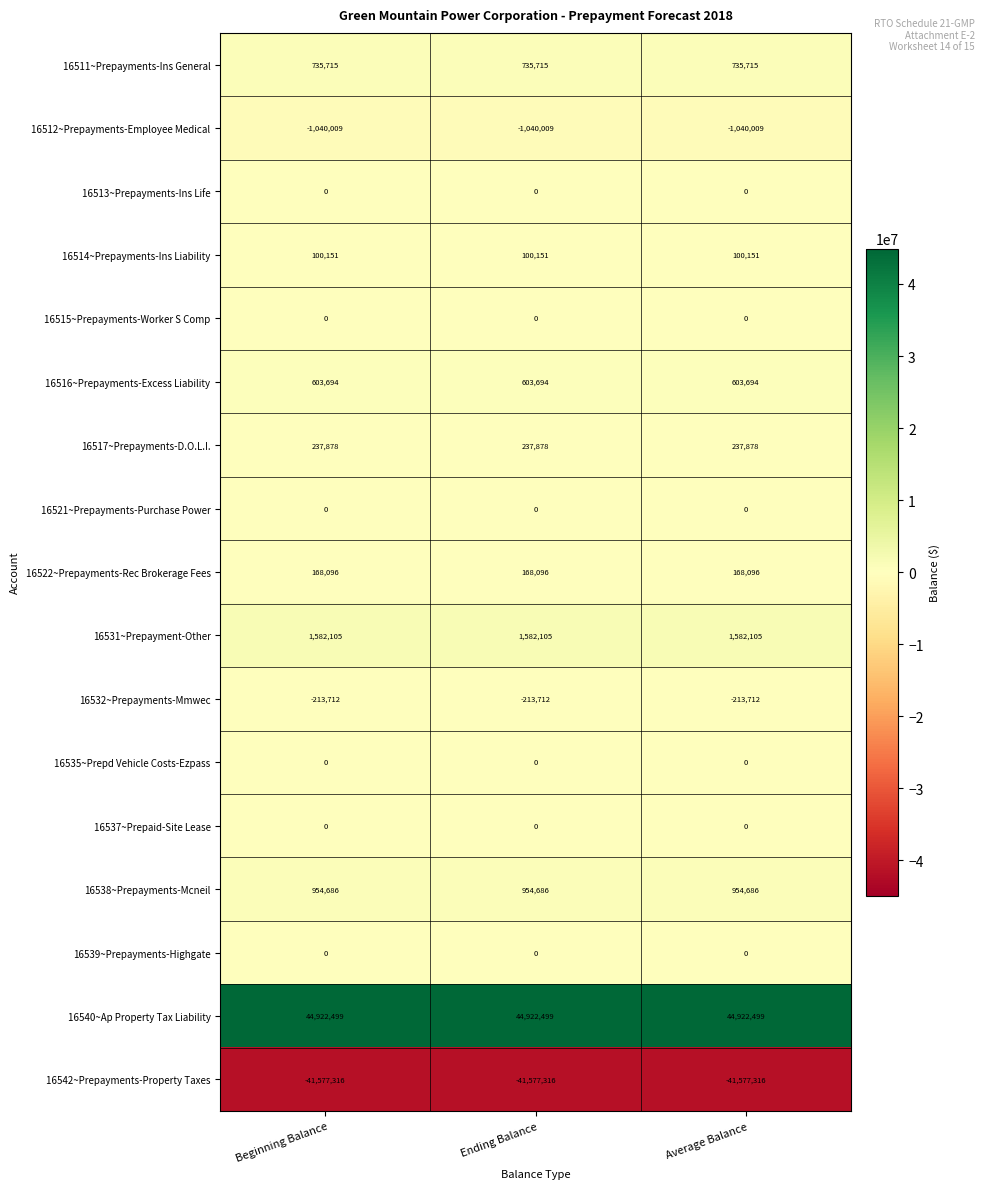

What is the minimum value for 16516~Prepayments-Excess Liability?

603694